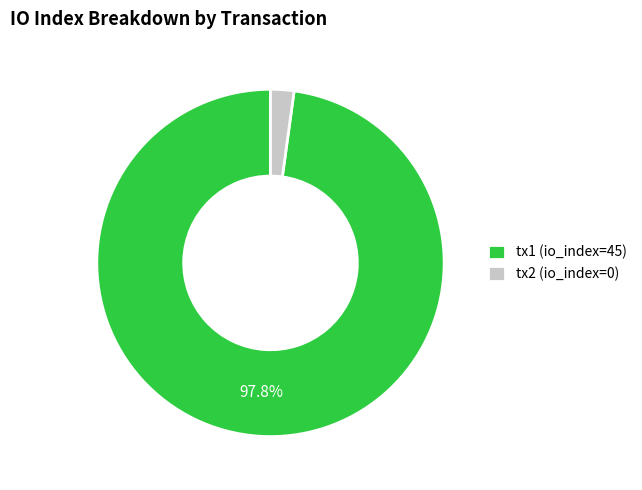

Do tx2 (io_index=0) and tx1 (io_index=45) together represent more than half of the pie?

Yes